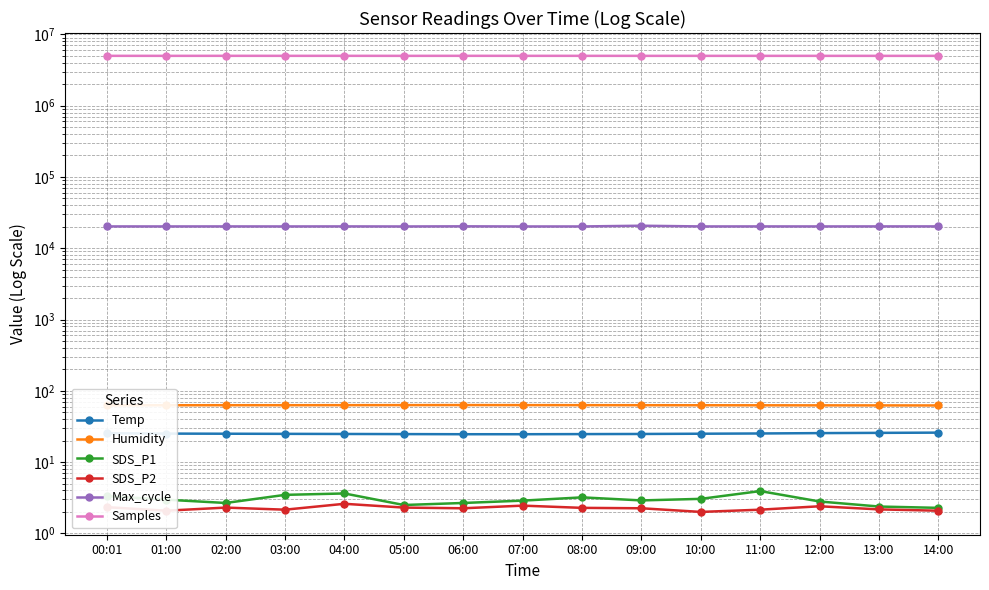

List the labels in order of Humidity value, smallest first.

14:00, 13:00, 12:00, 00:01, 11:00, 01:00, 10:00, 02:00, 03:00, 09:00, 04:00, 08:00, 05:00, 07:00, 06:00